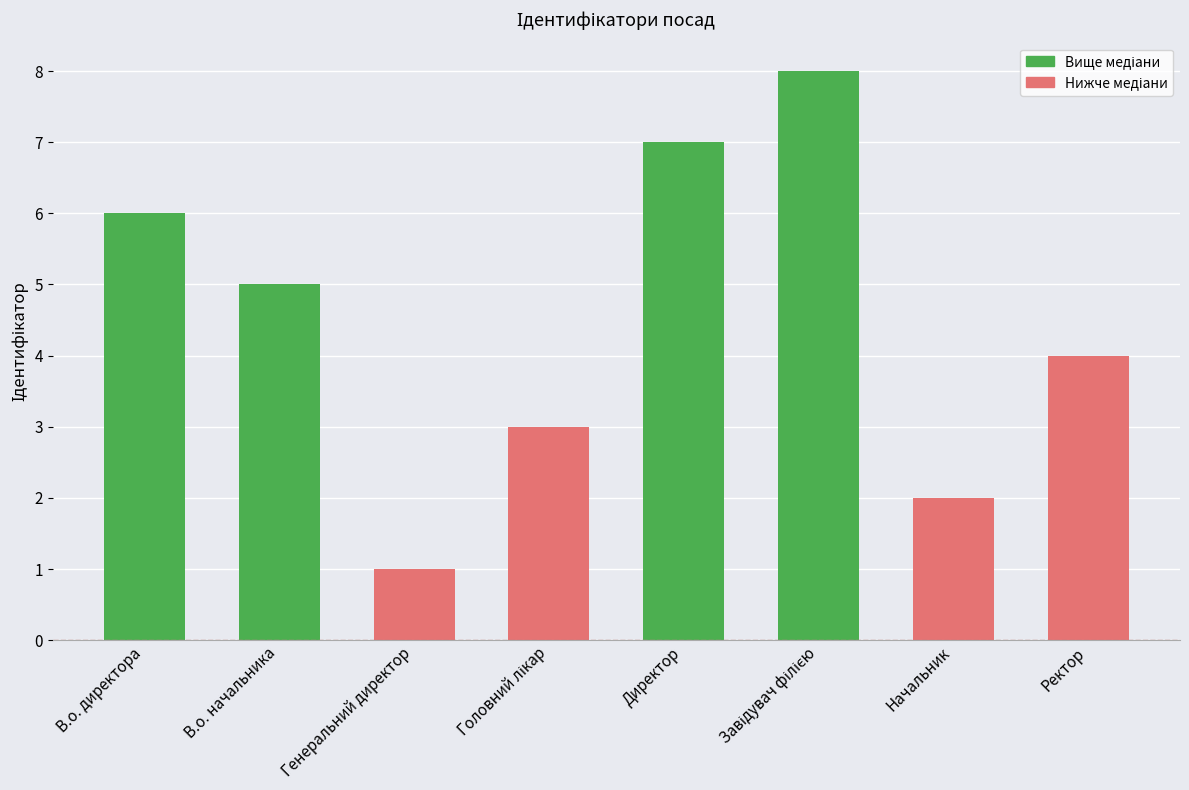

Reading right to left, transcribe all the data shown in this chart.

4	2	8	7	3	1	5	6